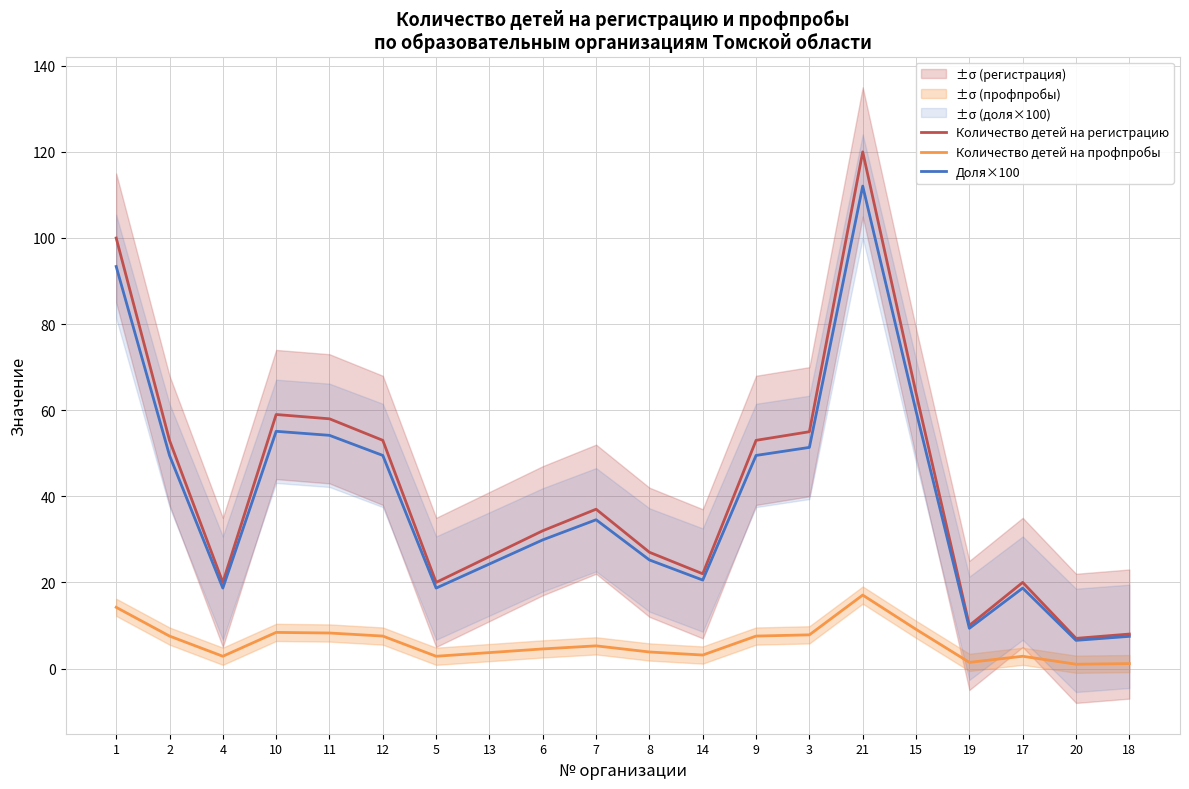

What are all the series names shown in the legend?

Количество детей на регистрацию, Количество детей на профпробы, Доля×100